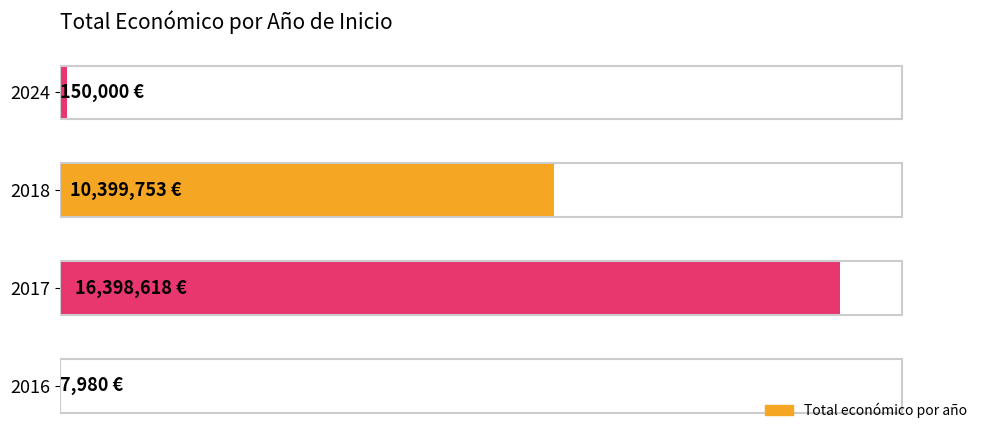

Are the bars horizontal?

Yes